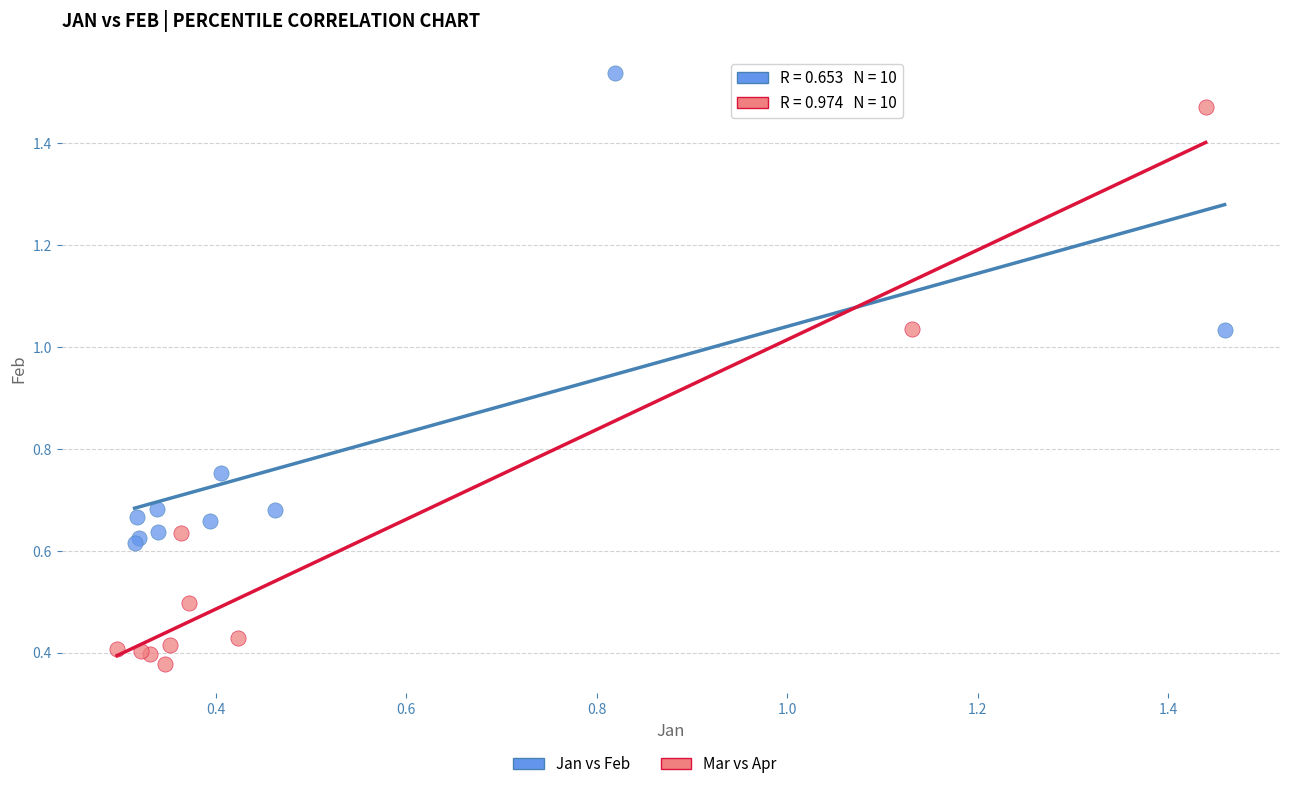

Which series has the widest spread of Y values?

Mar vs Apr